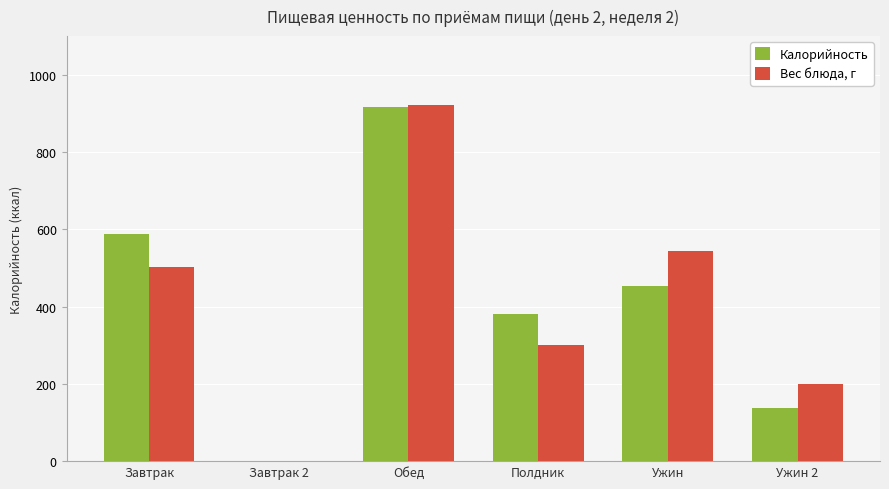

At which category is the sum across all series the highest?

Обед